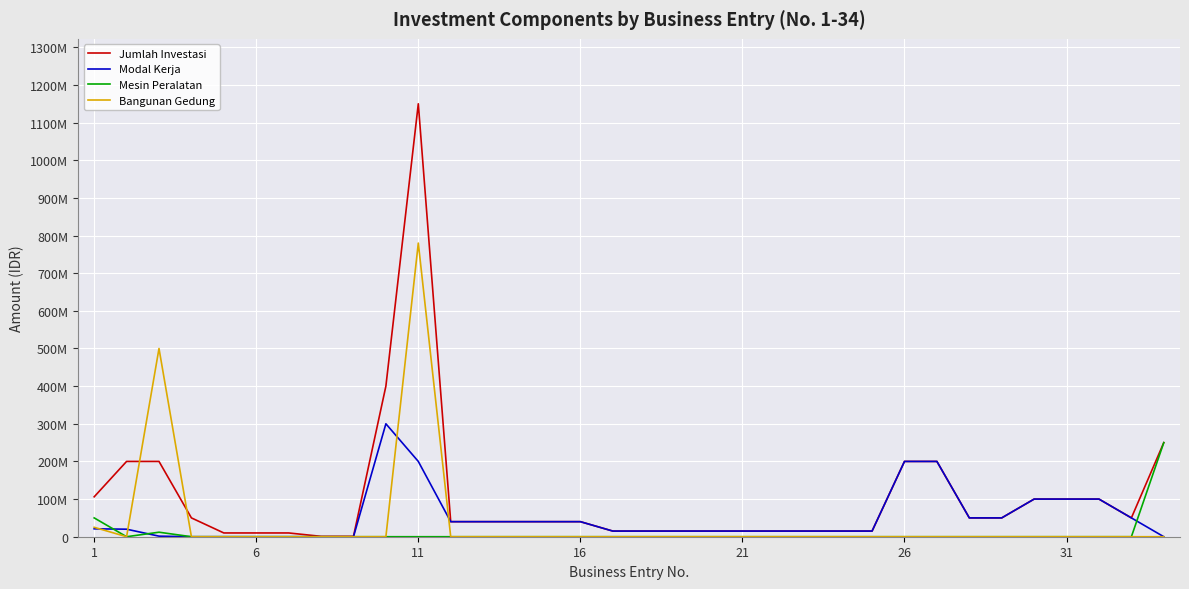

Reading left to right, extract all data points from this chart.

Jumlah Investasi: 106000000	200000000	200000000	50000000	10000000	10000000	10000000	1000000	1000000	400000000	1150000000	40000000	40000000	40000000	40000000	40000000	15000000	15000000	15000000	15000000	15000000	15000000	15000000	15000000	15000000	200000000	200000000	50000000	50000000	100000000	100000000	100000000	50000000	250000000
Modal Kerja: 21000000	20000000	1500000	0	0	0	0	0	0	300000000	200000000	40000000	40000000	40000000	40000000	40000000	15000000	15000000	15000000	15000000	15000000	15000000	15000000	15000000	15000000	200000000	200000000	50000000	50000000	100000000	100000000	100000000	50000000	0
Mesin Peralatan: 50000000	0	12000000	0	0	0	0	0	0	0	0	0	0	0	0	0	0	0	0	0	0	0	0	0	0	0	0	0	0	0	0	0	0	250000000
Bangunan Gedung: 25000000	0	500000000	0	0	0	0	0	0	0	780000000	0	0	0	0	0	0	0	0	0	0	0	0	0	0	0	0	0	0	0	0	0	0	0